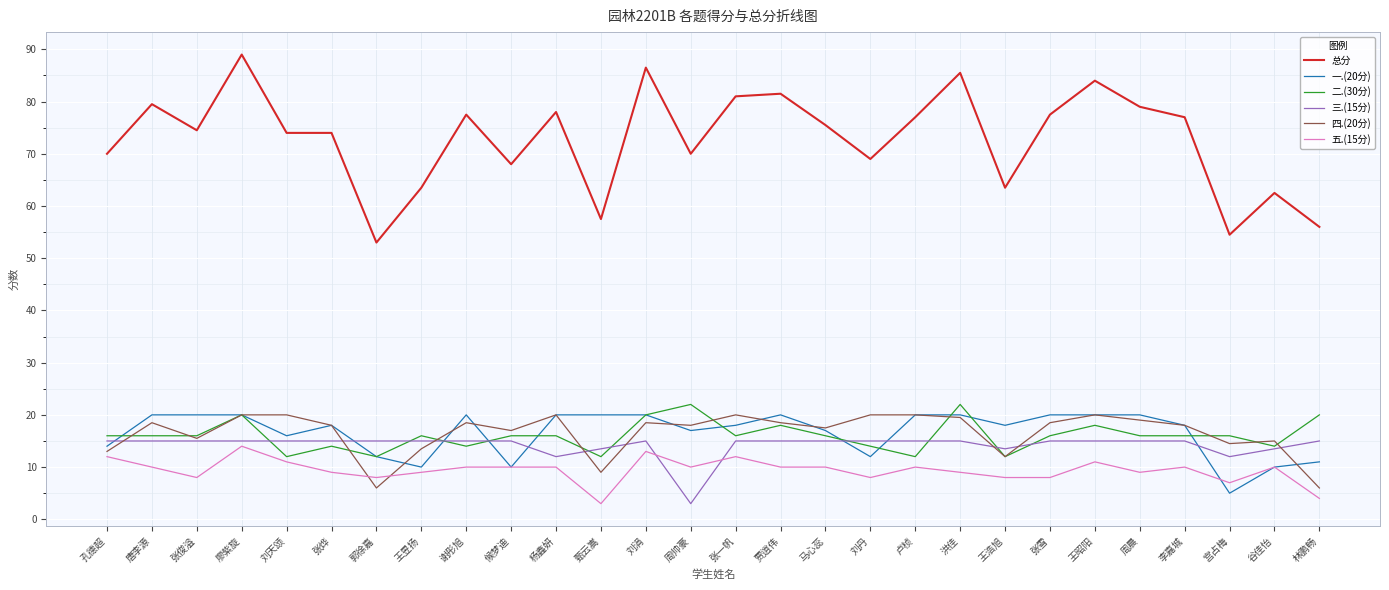

True or false: 总分 and 一.(20分) cross at least once.

False